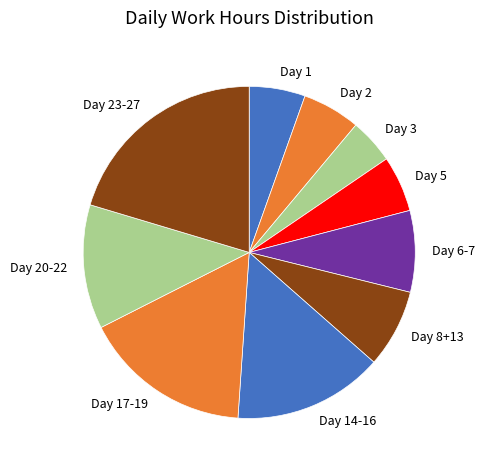

Which slice is the largest?

Day 23-27